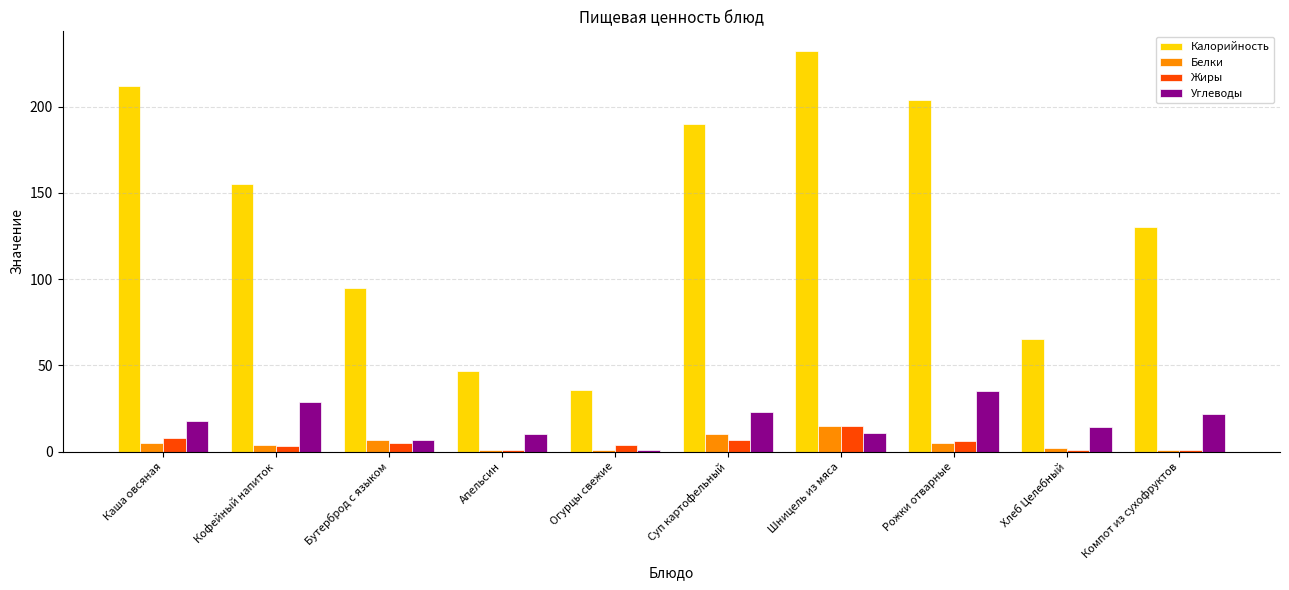

Rank the categories by Калорийность value from highest to lowest.

Шницель из мяса, Каша овсяная, Рожки отварные, Суп картофельный, Кофейный напиток, Компот из сухофруктов, Бутерброд с языком, Хлеб Целебный, Апельсин, Огурцы свежие